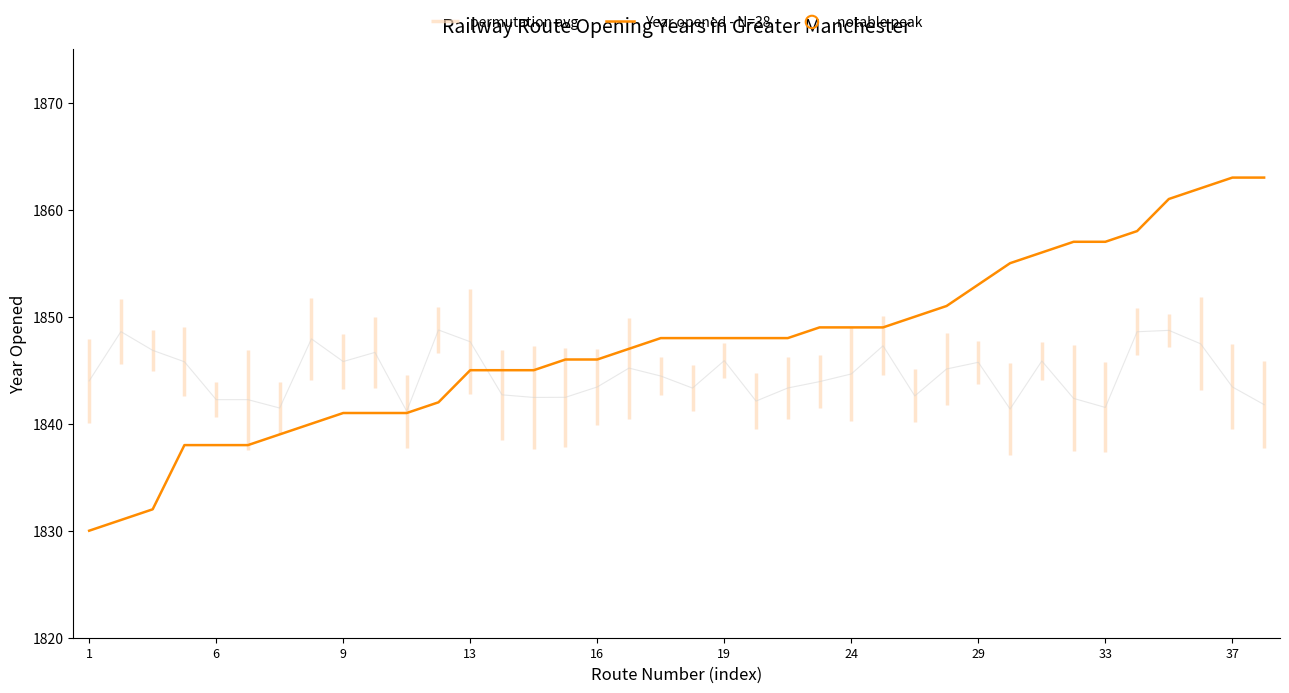

What is the ratio of the value at 11 to the value at 23?

1.0